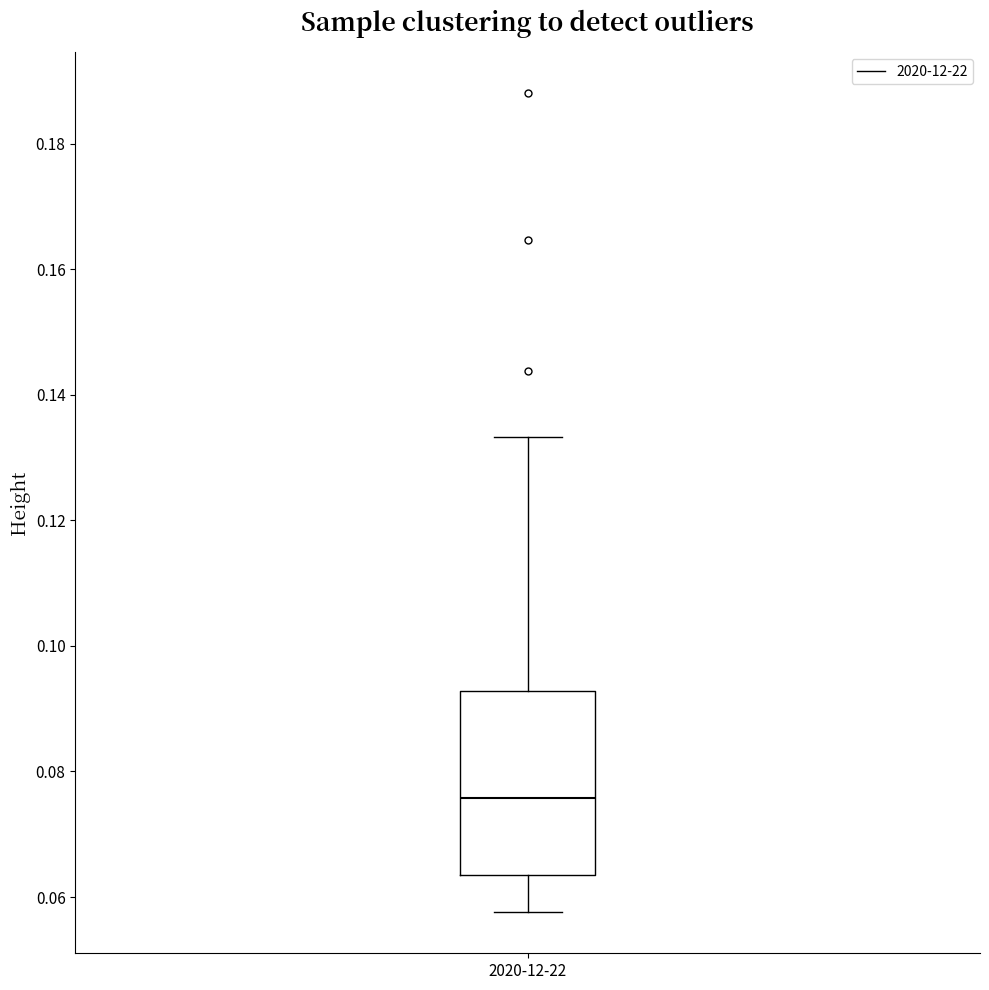

Transcribe this box plot: give where the median line is, the range the box spans, and where the two whiskers end, as read against the y-axis. The values are not printed on the chart, so give them approximately, as read against the axis.

median 0.076, box 0.064 to 0.092, whiskers 0.058 to 0.134